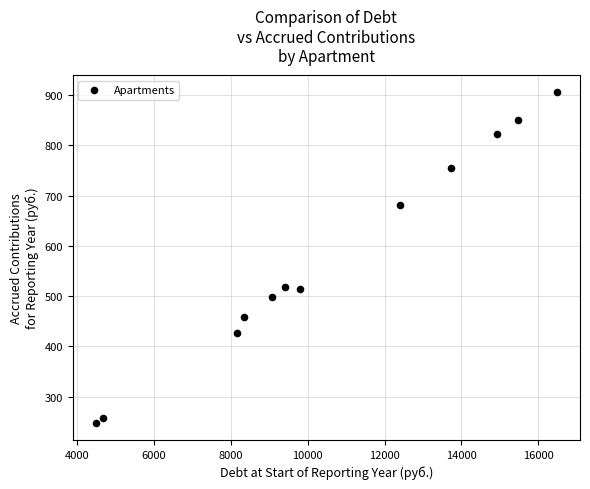

What is the range of Y values (max minus min)?

660.0